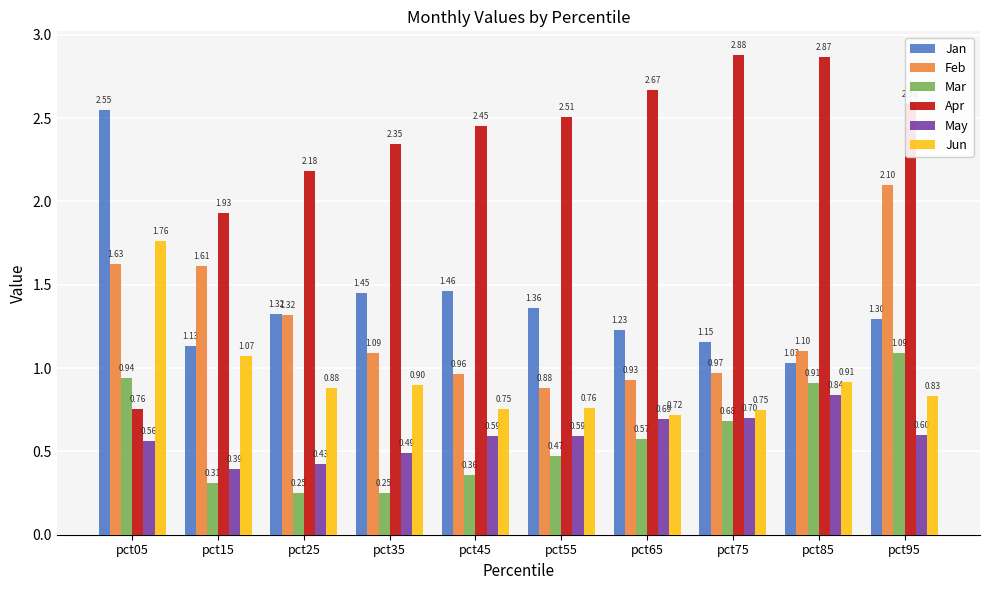

At which category is the sum across all series the highest?

pct95